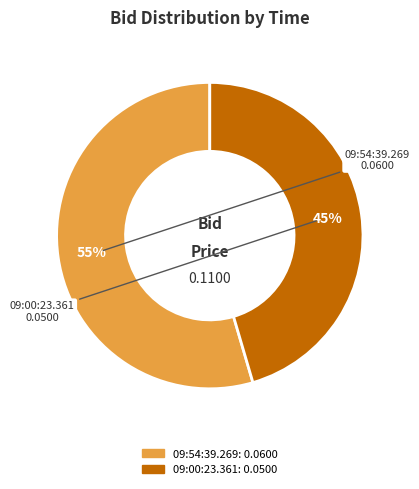

Does any single category account for the majority?

Yes